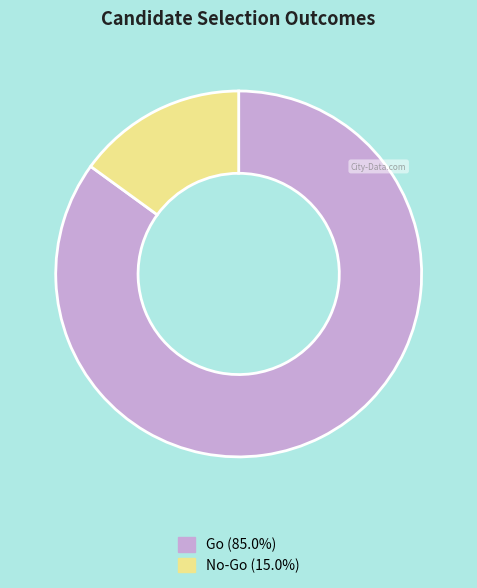

True or false: Go accounts for 85% of the total.

True